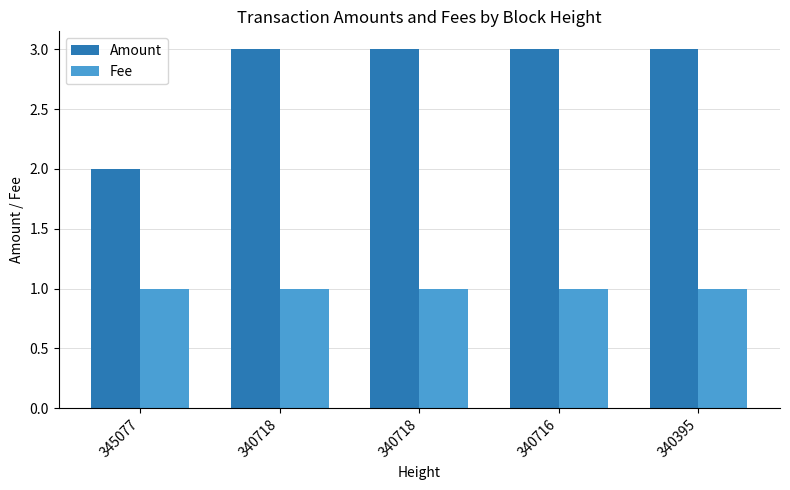

How many data points does each series have?

5